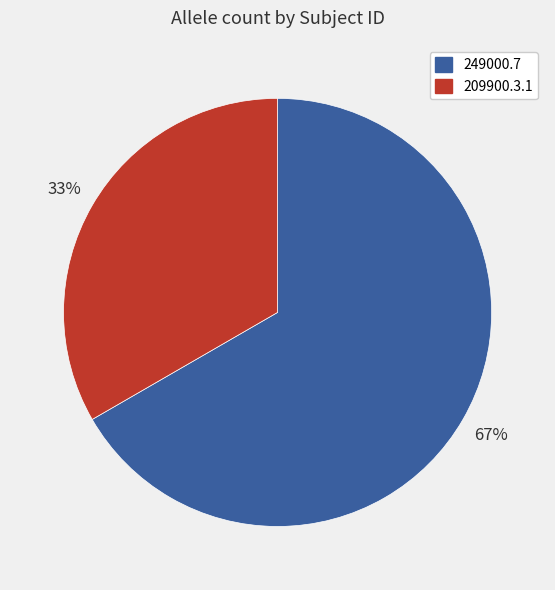

Do 249000.7 and 209900.3.1 together represent more than half of the pie?

Yes